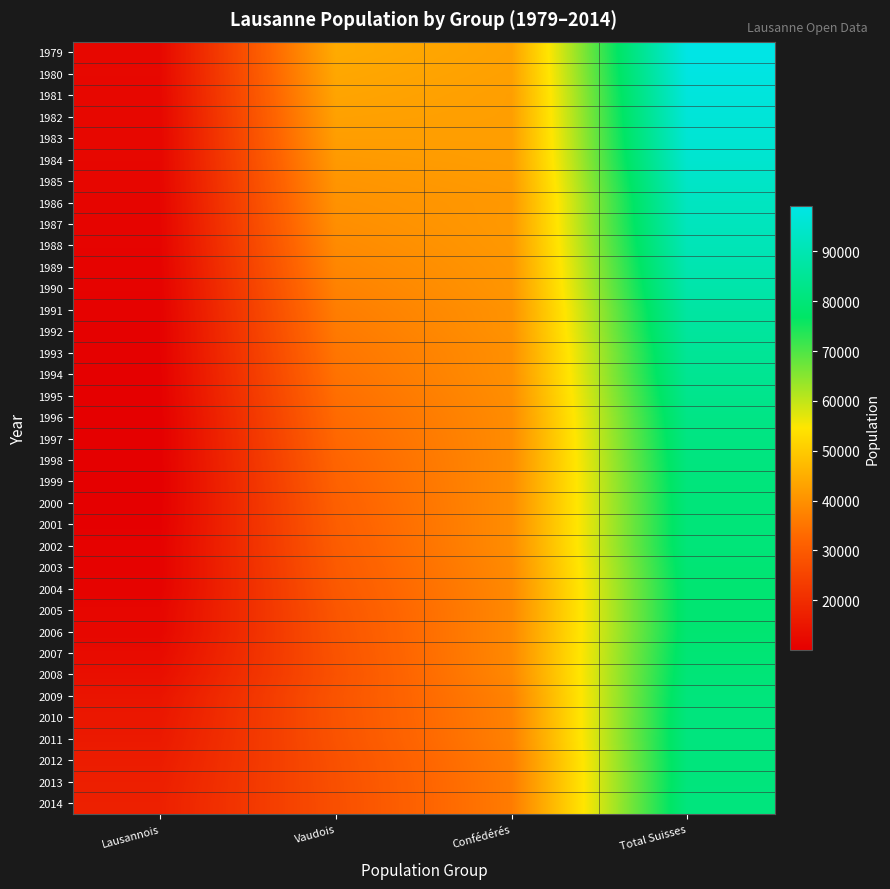

Count the number of data series in this chart.

36